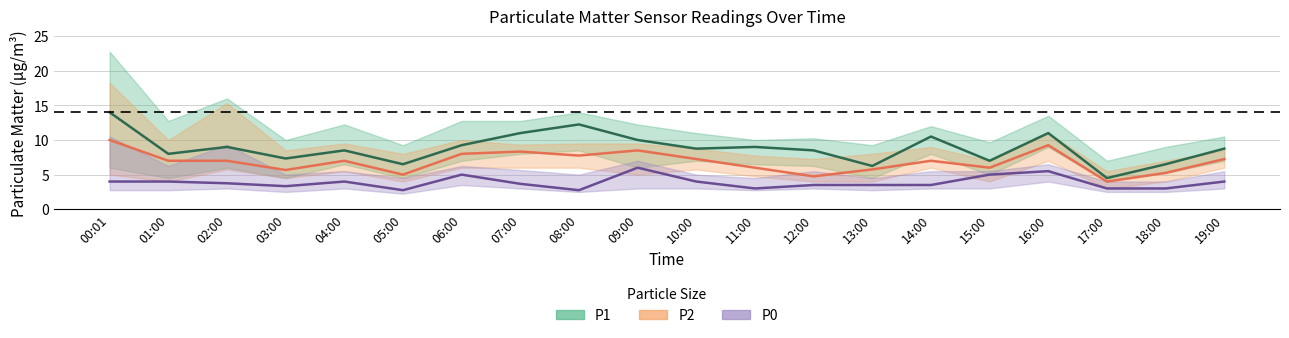

True or false: P2 and P0 cross at least once.

False